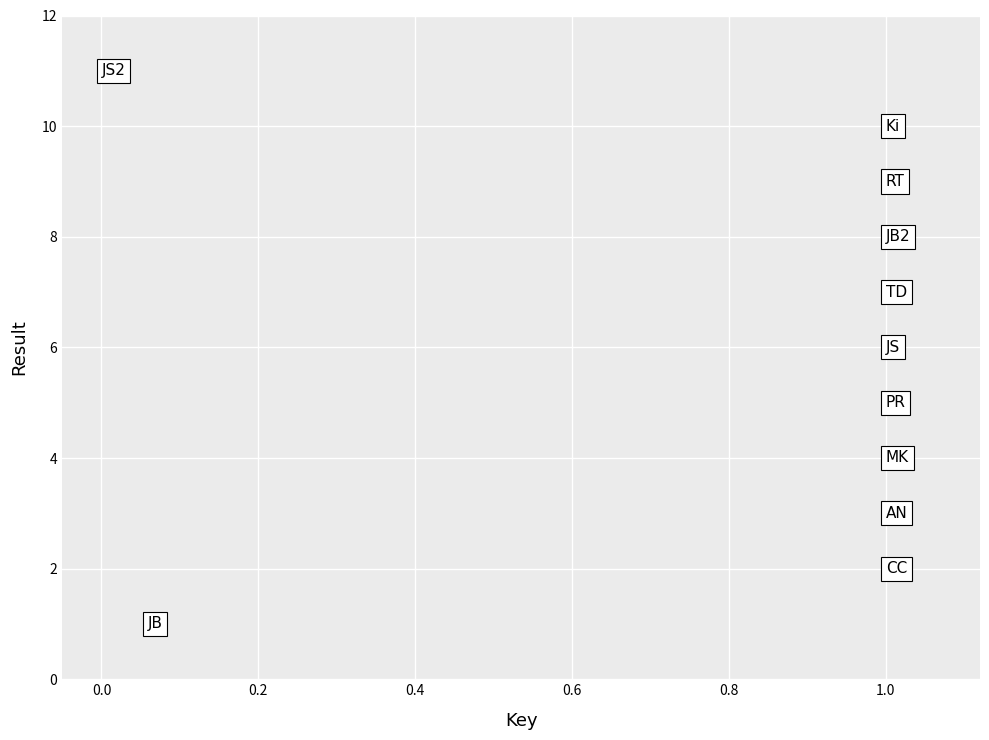

What is the average Y value?

6